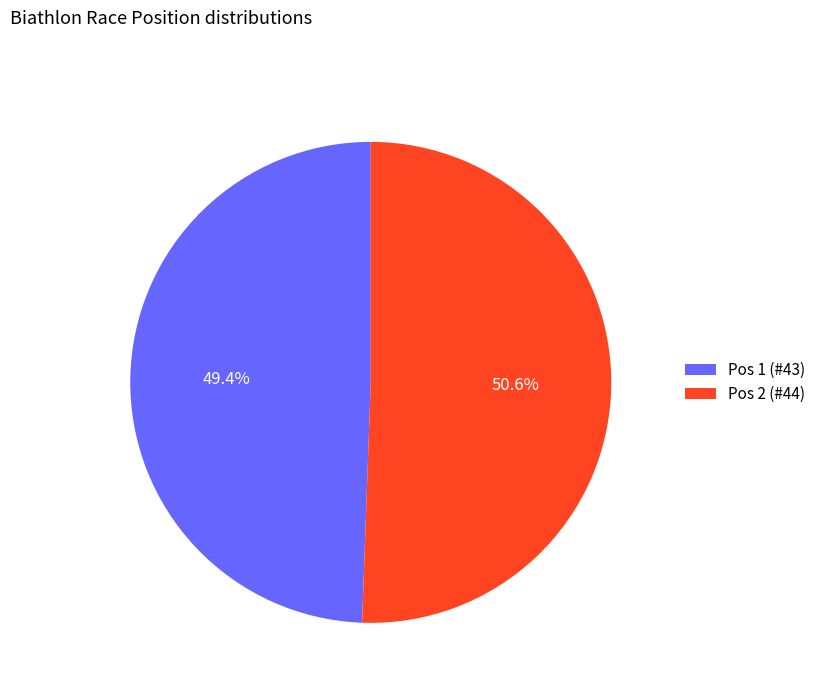

Which slice is the smallest?

Pos 1 (#43)